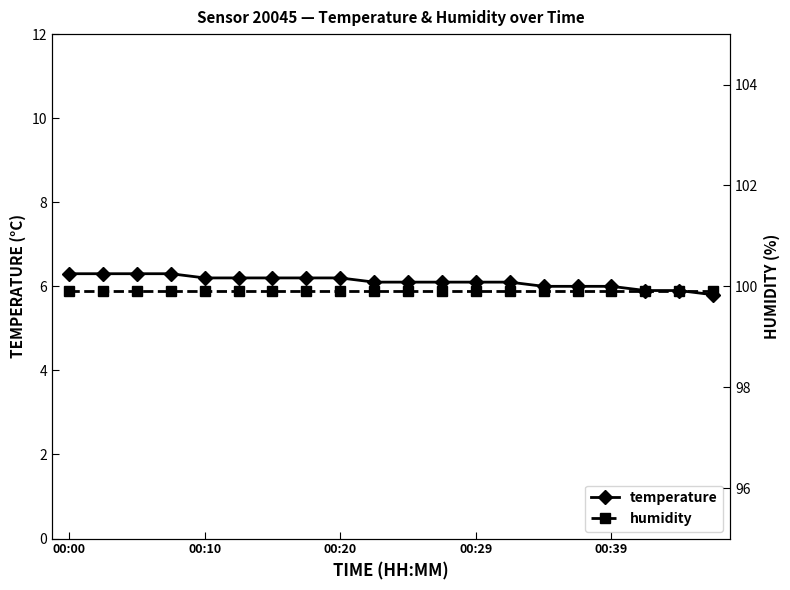

True or false: temperature and humidity intersect in this chart.

False